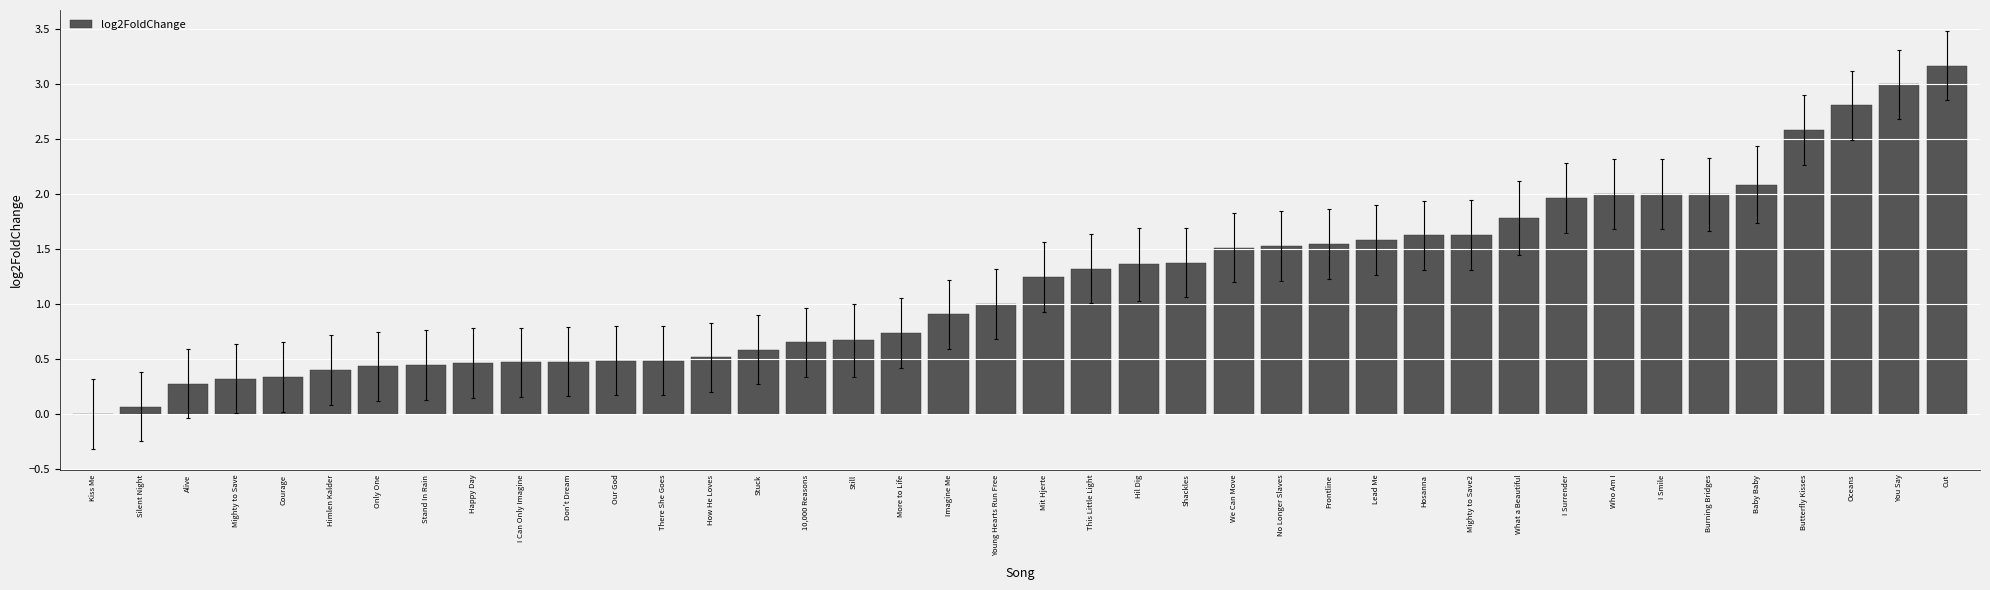

What is the sum of the values at I Surrender and Burning Bridges?

4.0